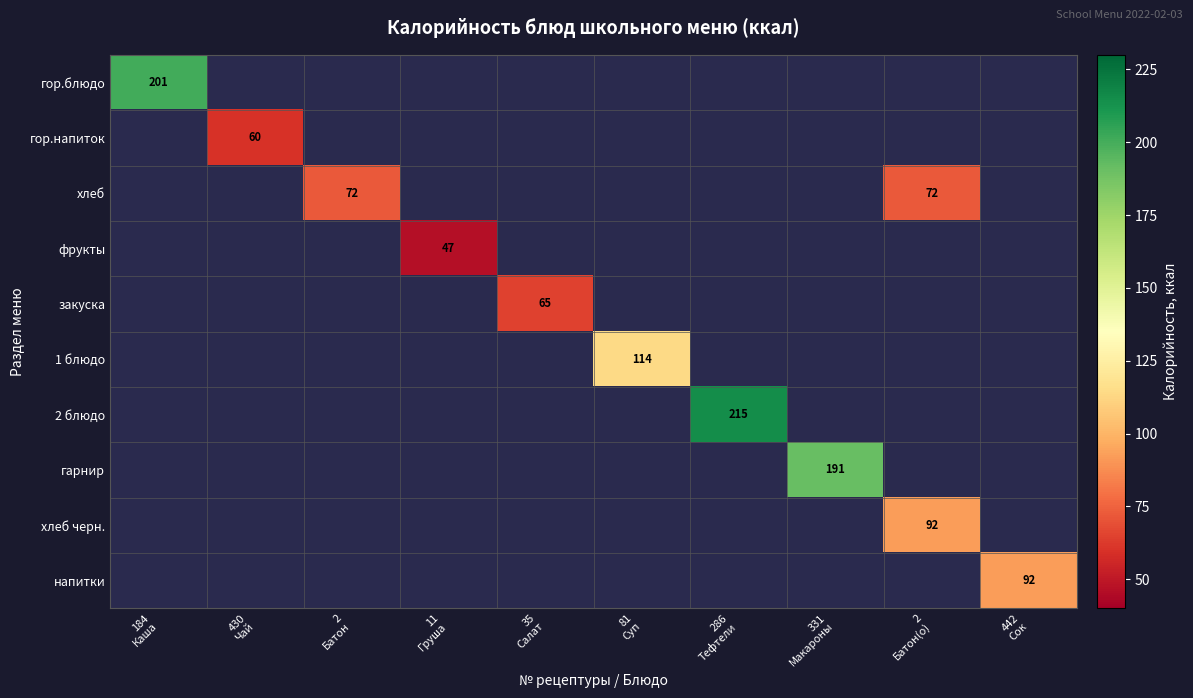

Which label corresponds to the smallest value in the chart?

11
Груша